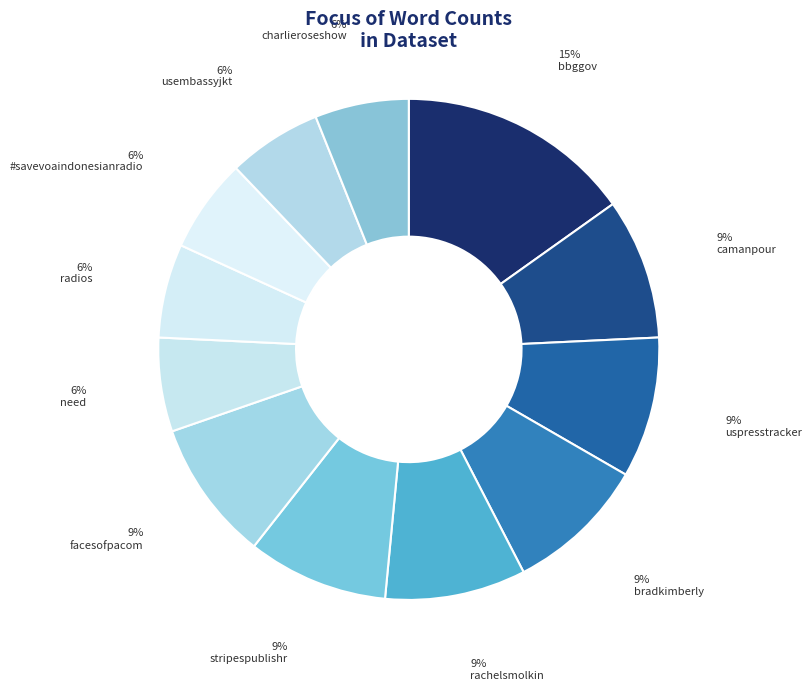

The bbggov slice represents 15% of the pie. True or false?

True